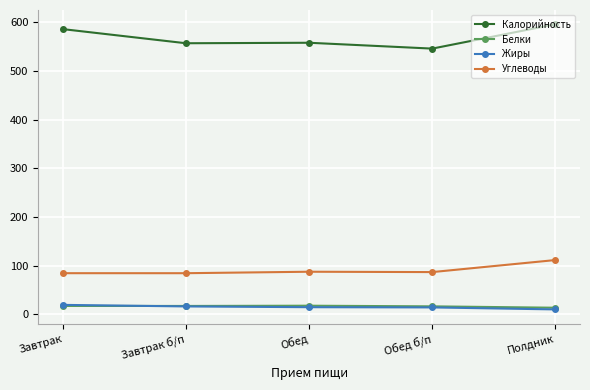

The value of Углеводы at Обед б/п is 87.0. True or false?

True